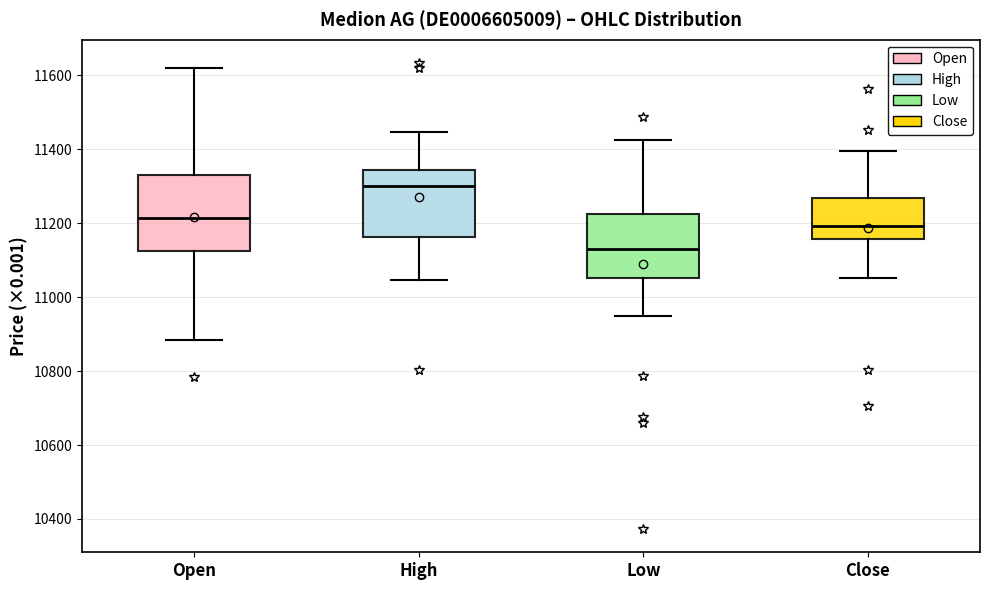

Which box's median line is the highest?

High